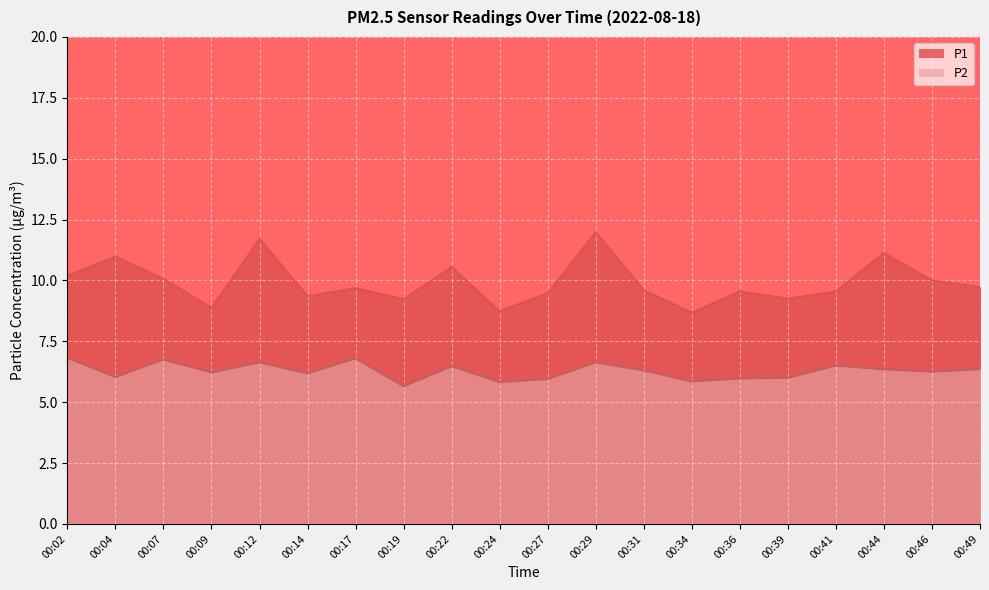

What is the average value of the P1 series?

9.9